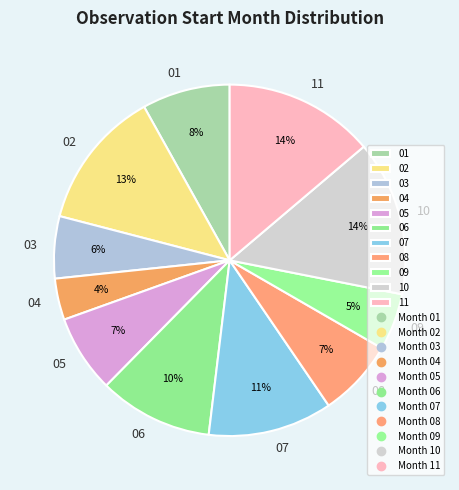

Is the sum of 06 and 07 greater than half?

No